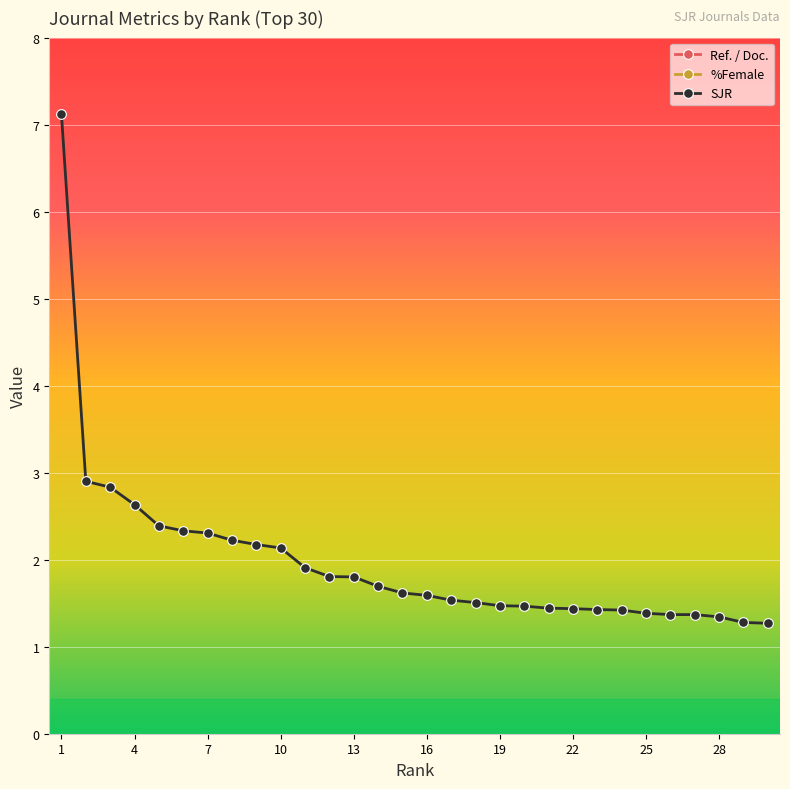

The value of SJR at 13 is 2.6. True or false?

False